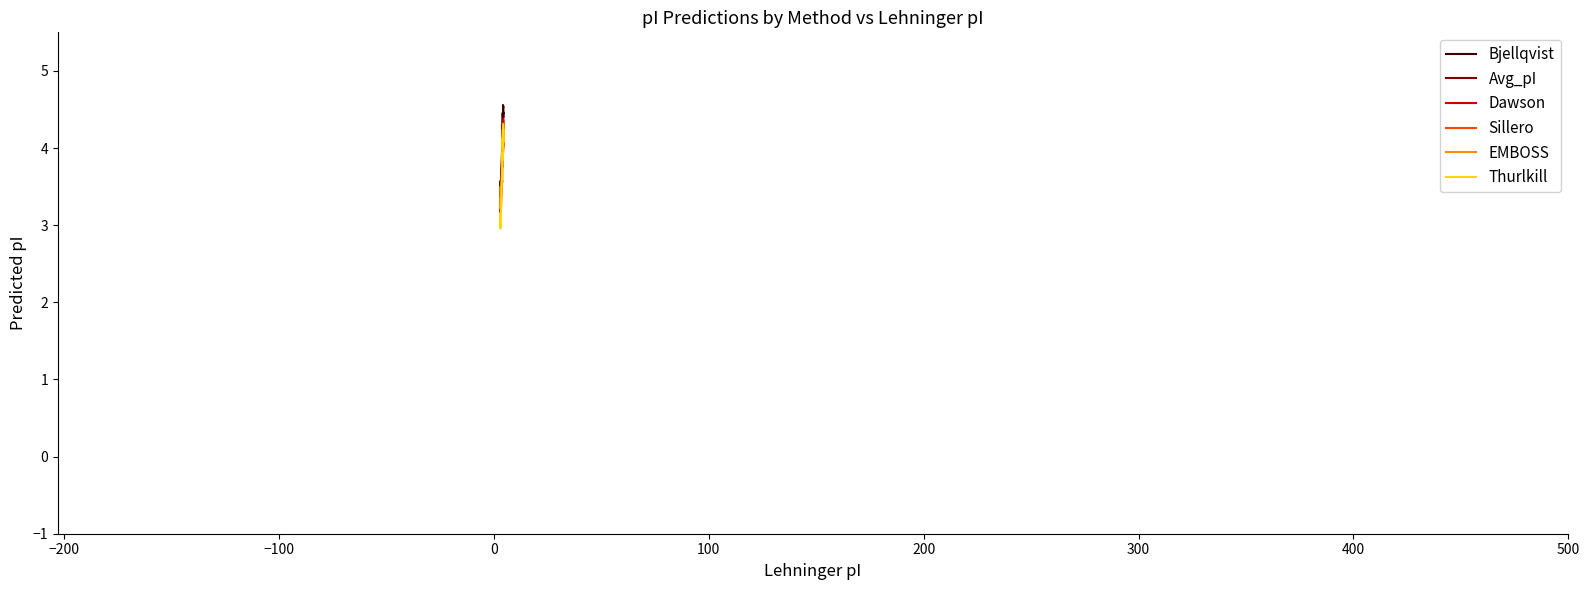

How many data points in EMBOSS are above 4?

25